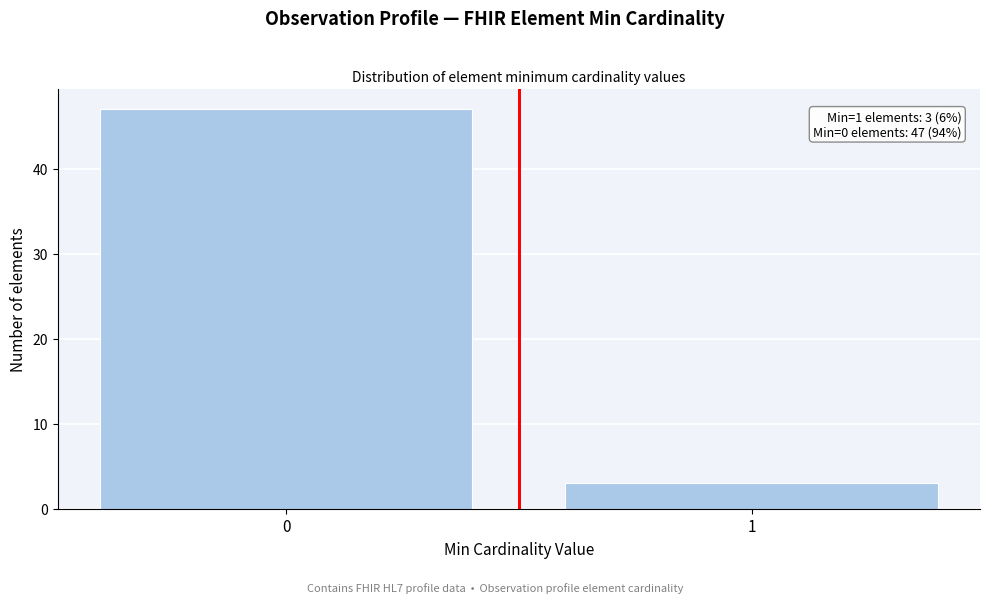

Reading right to left, what are all the values shown in this chart?

3	47